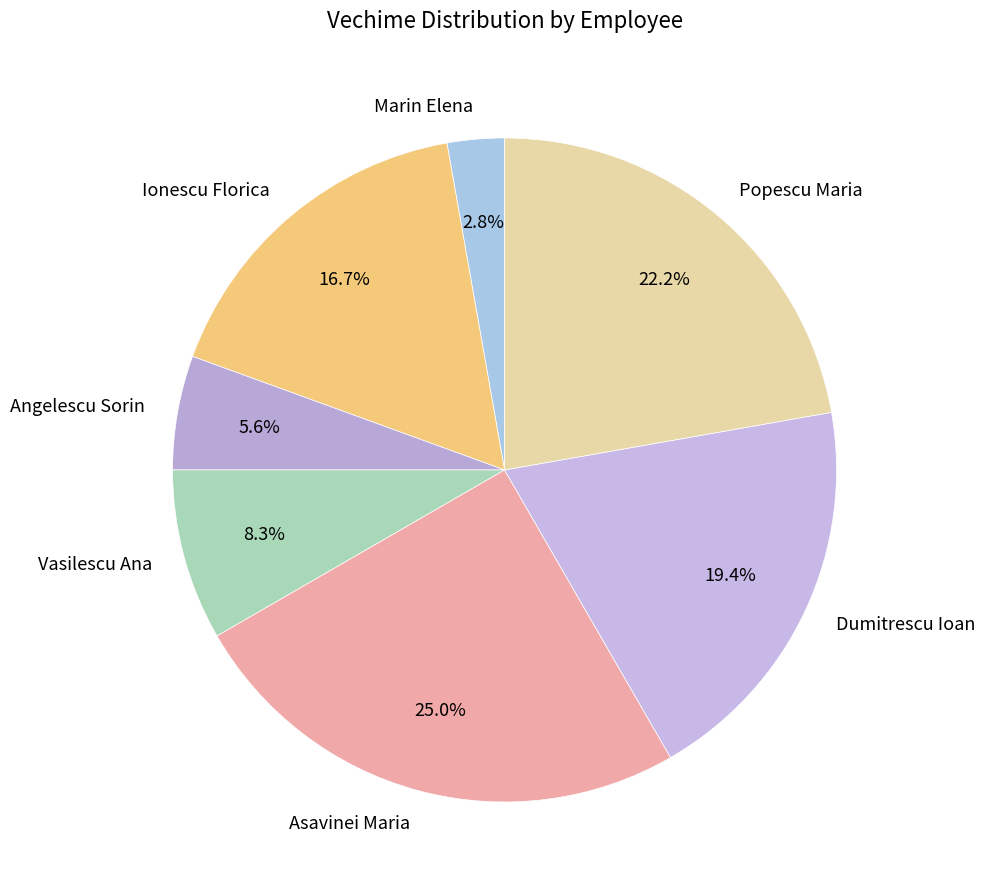

Is it true that Asavinei Maria is 38% of the pie?

False